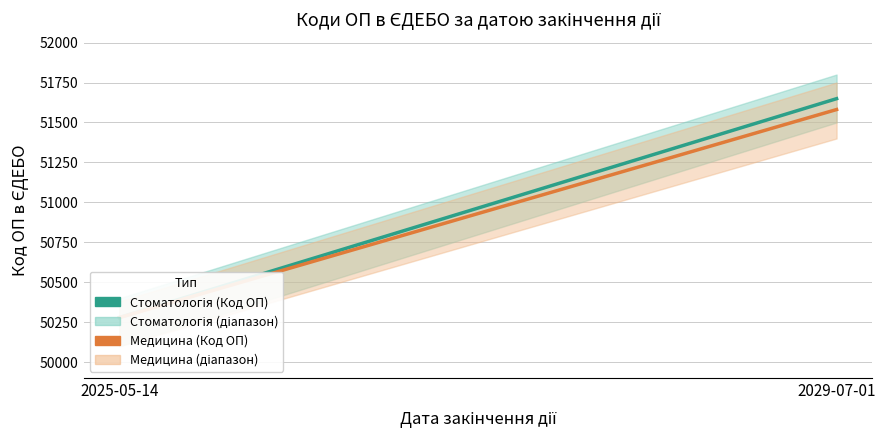

What is the highest value of the Медицина (Код ОП) series?

51581